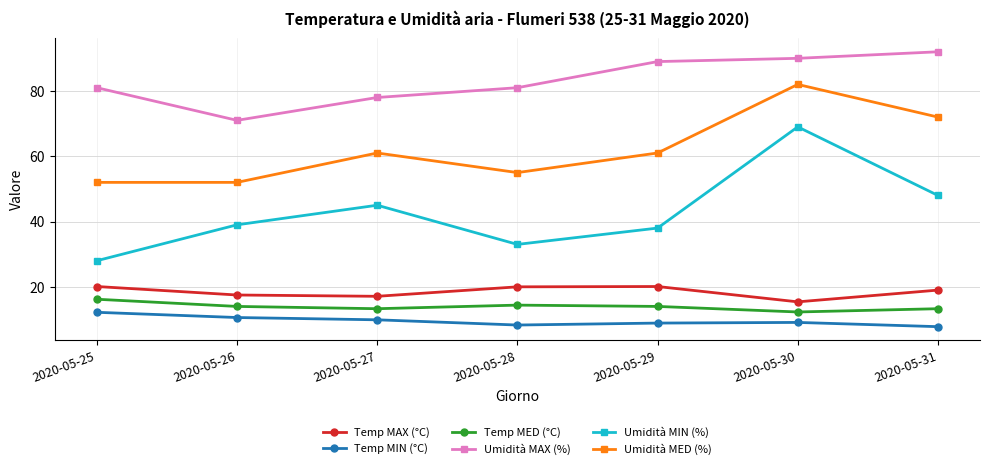

At which category does Umidità MIN (%) reach its first local peak?

2020-05-27